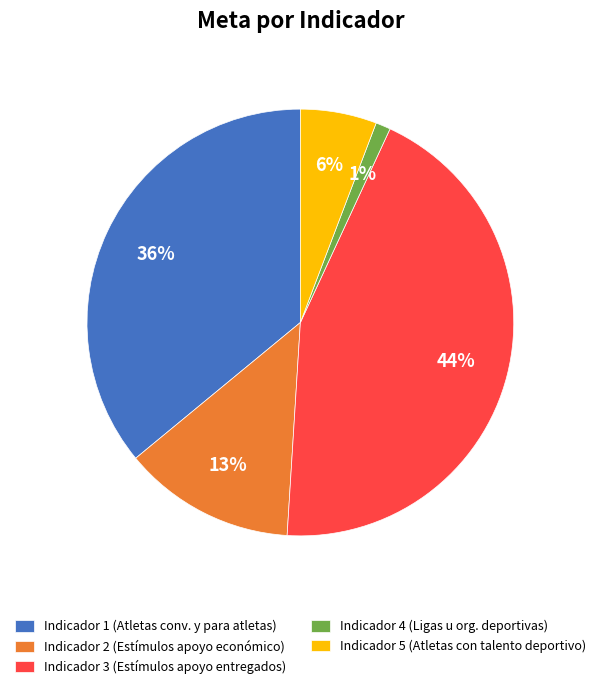

Is there any slice that represents more than half of the pie?

No